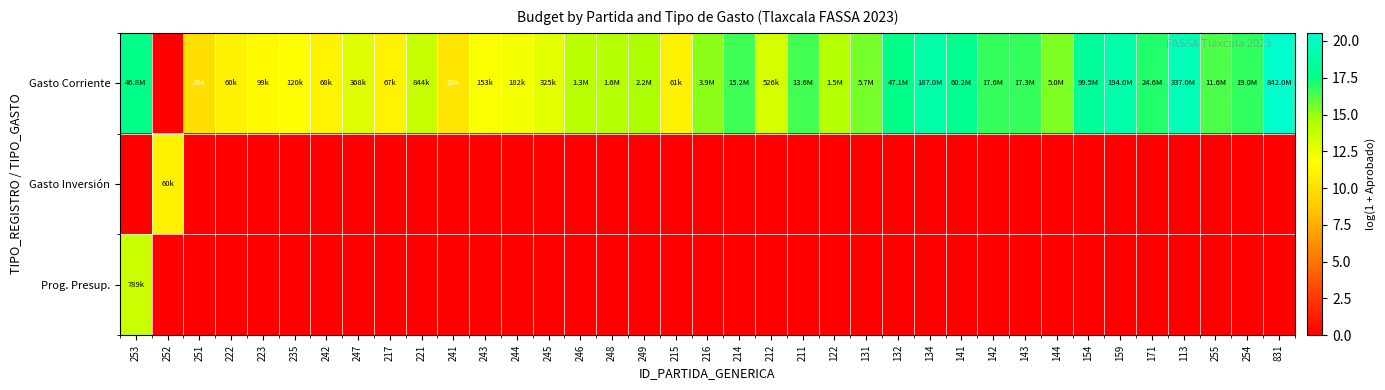

Which label corresponds to the smallest value in the chart?

252